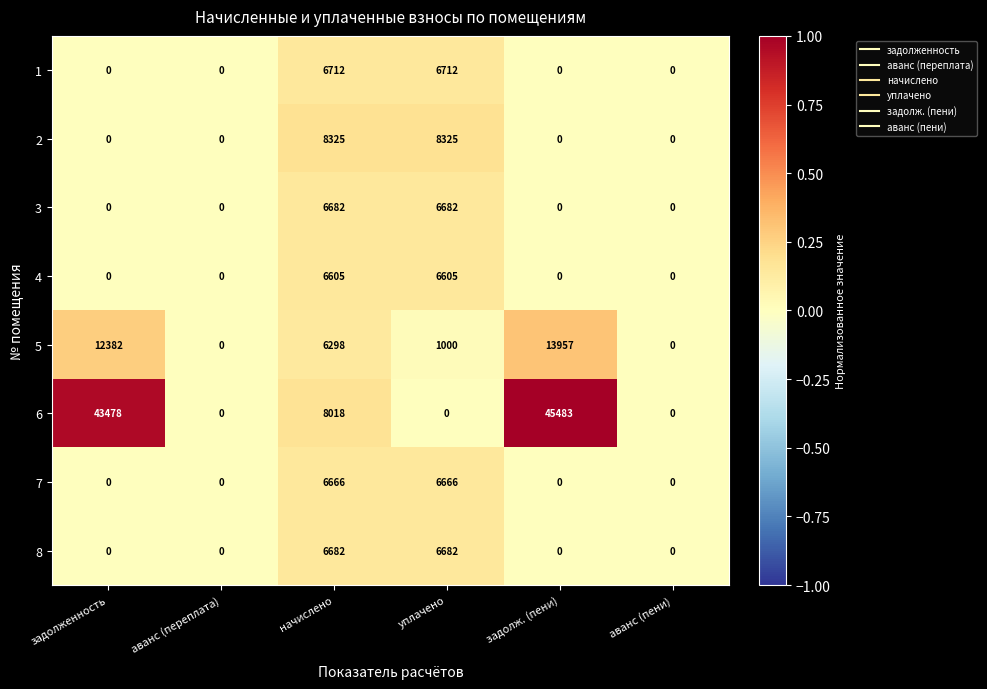

How many categories are shown in the chart?

6